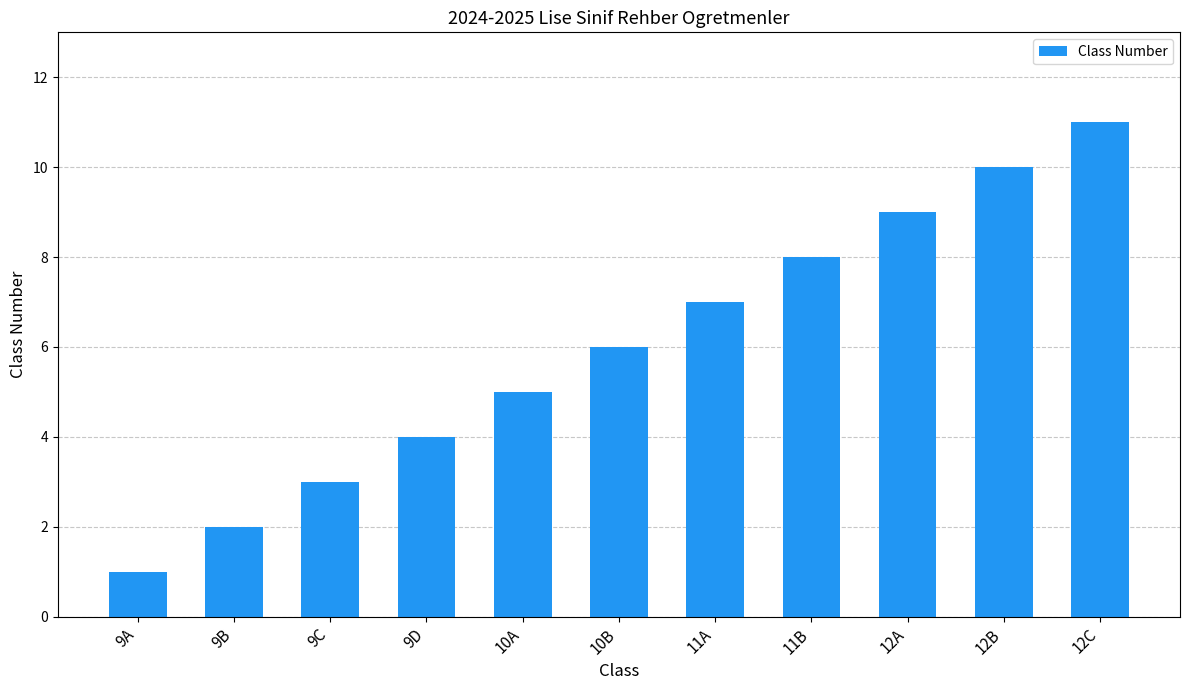

The value at 9D is 3. True or false?

False